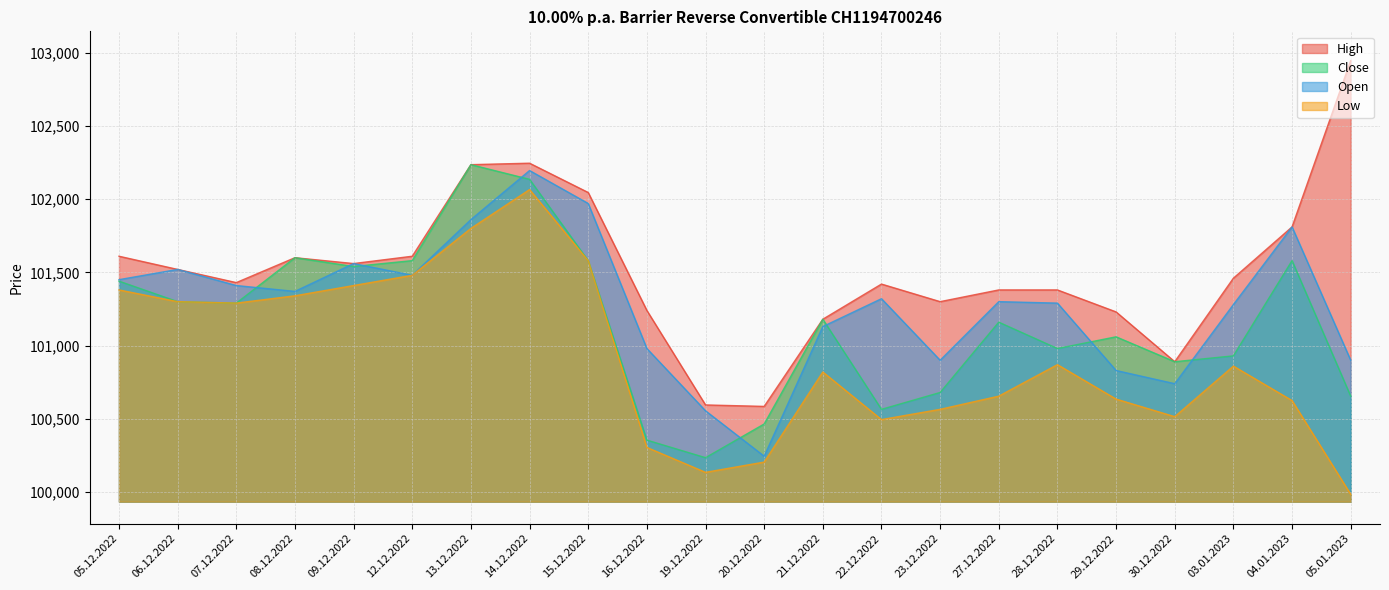

Does the chart display data point markers on the line(s)?

No